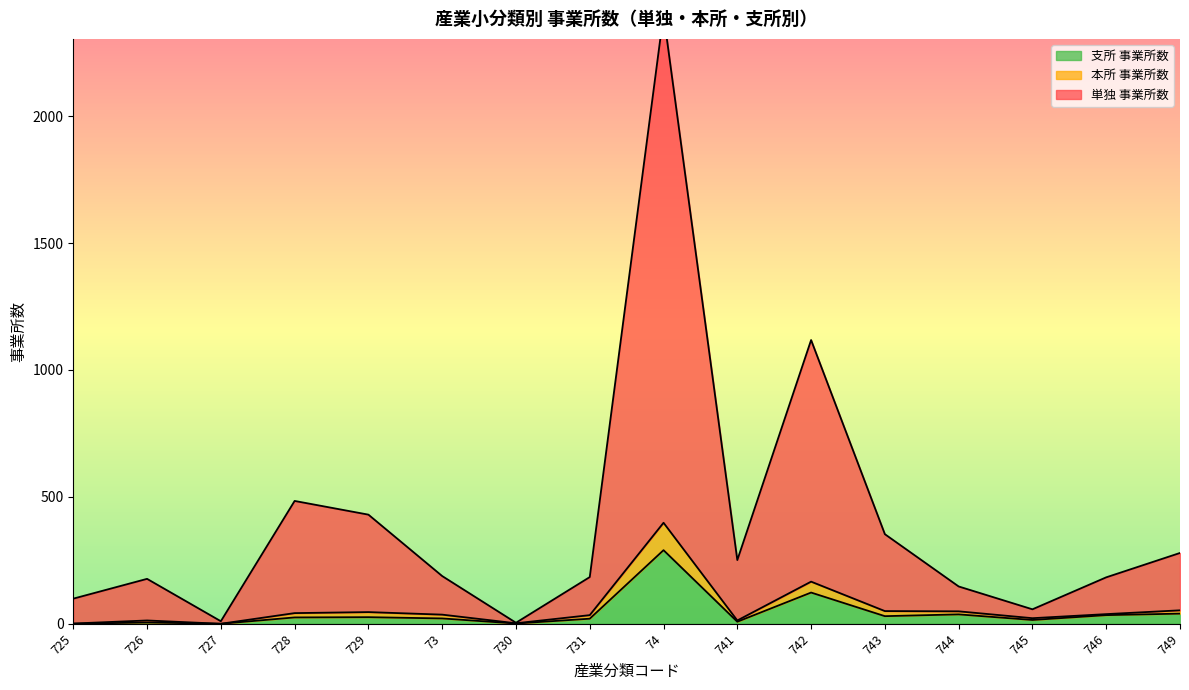

Between 73 and 729, which is larger?

729